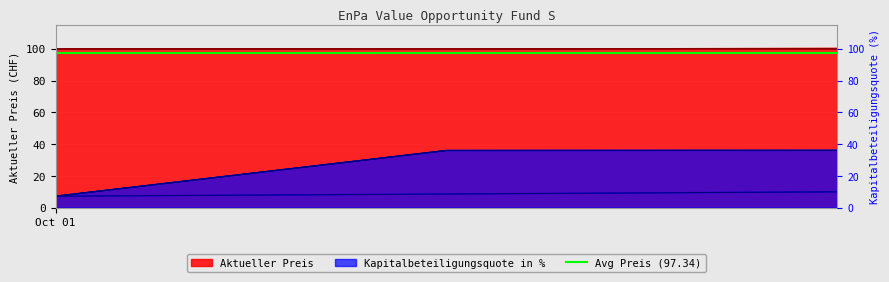

What is the greatest value displayed?

100.2